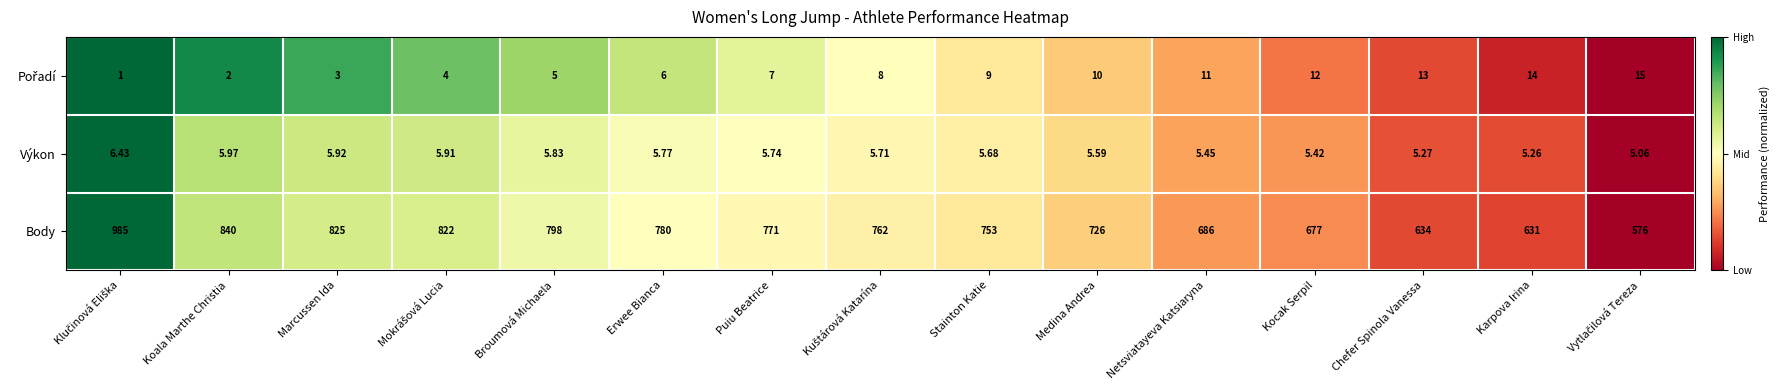

Which series has the widest spread of values?

Body